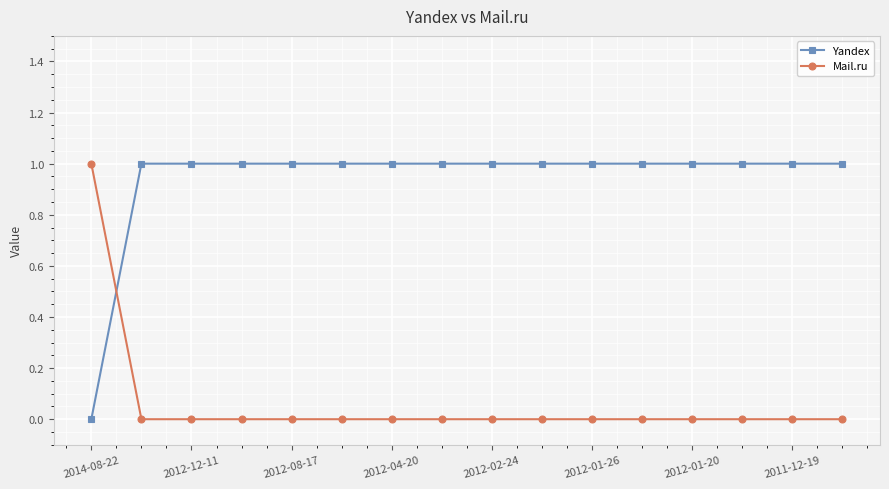

Rank the series by their average value, from lowest to highest.

Mail.ru, Yandex